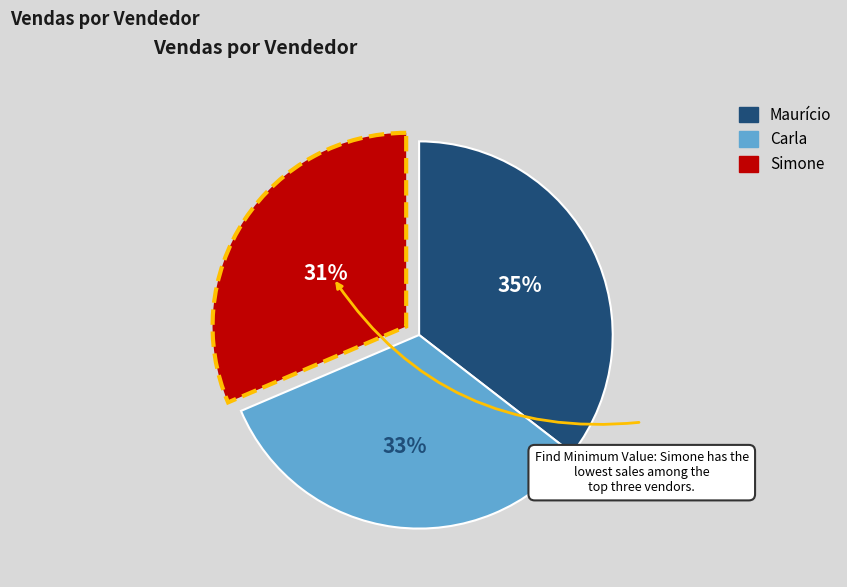

Does any single category account for the majority?

No